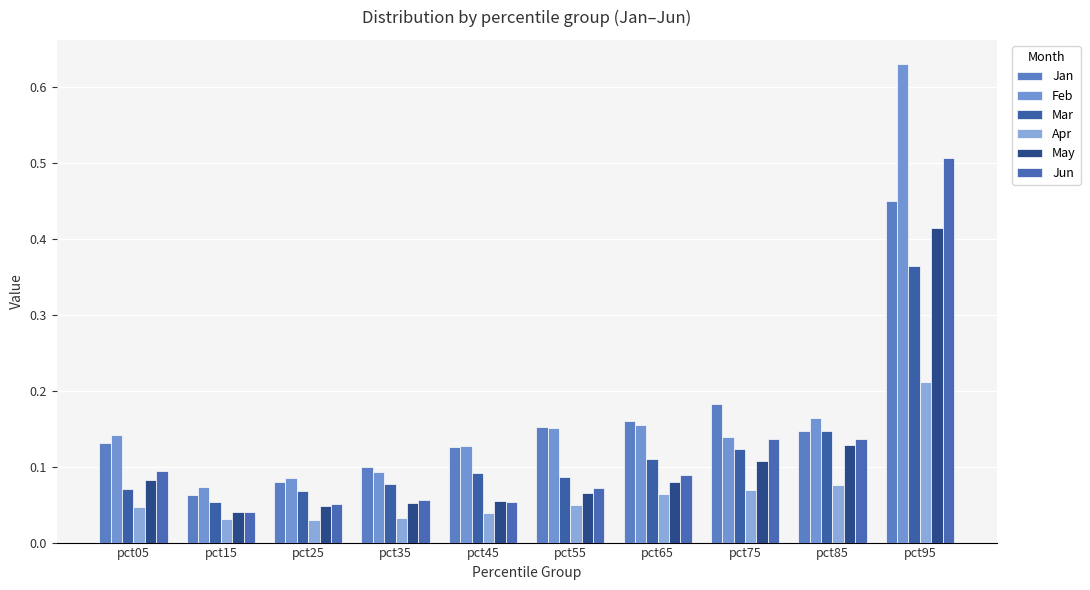

What is the value of the Mar bar at the 3rd from the left?

0.1